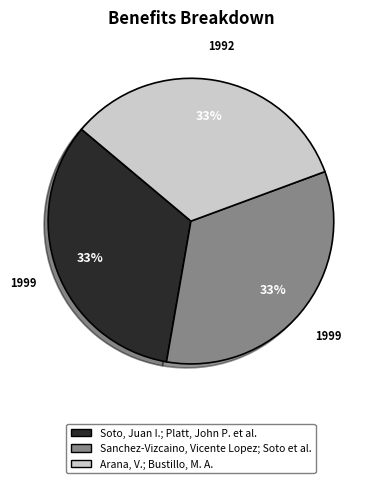

Approximately how many times larger is the value at Sanchez-Vizcaino, Vicente Lopez; Soto et al. compared to Soto, Juan I.; Platt, John P. et al.?

1.0